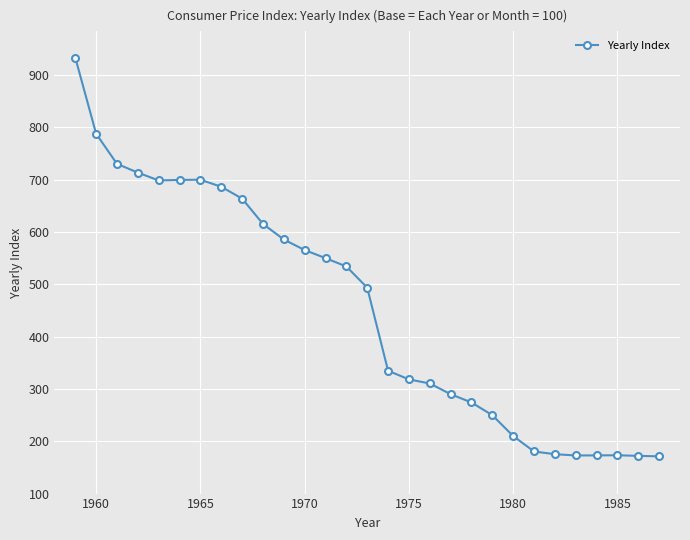

What is the smallest value displayed?

171.2